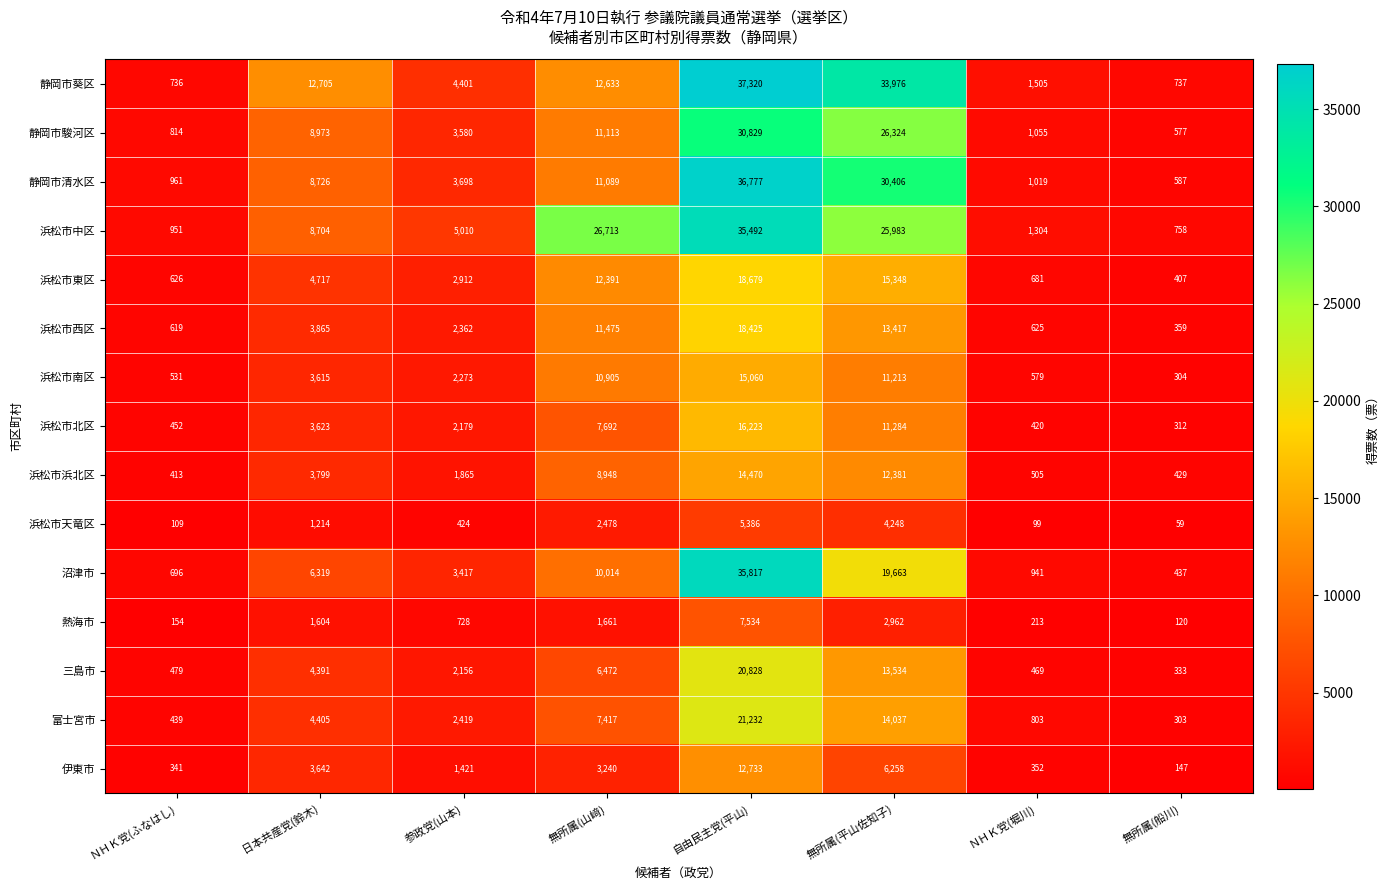

At 無所属(平山佐知子), list the series in order from largest to smallest.

静岡市葵区, 静岡市清水区, 静岡市駿河区, 浜松市中区, 沼津市, 浜松市東区, 富士宮市, 三島市, 浜松市西区, 浜松市浜北区, 浜松市北区, 浜松市南区, 伊東市, 浜松市天竜区, 熱海市